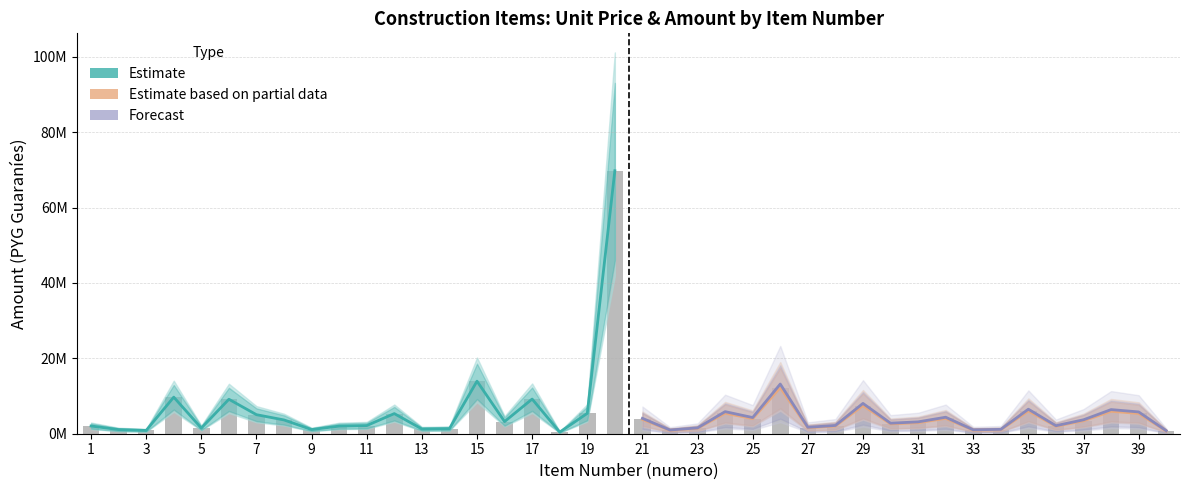

What is the minimum value for Estimate (precio_unitario)?

425000.0